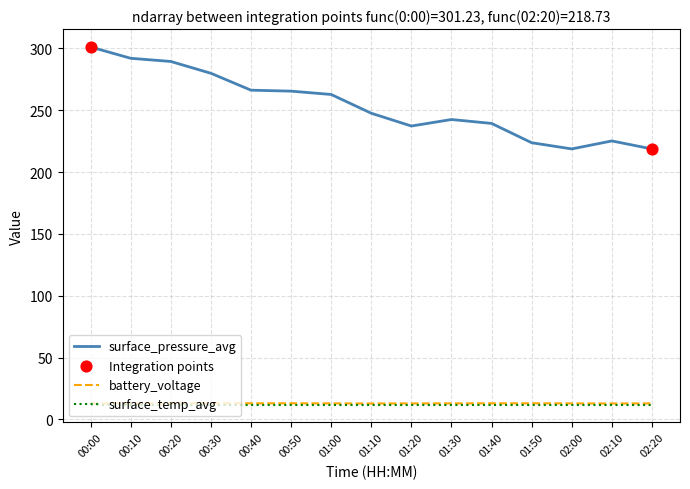

At which category is the sum across all series the highest?

00:00